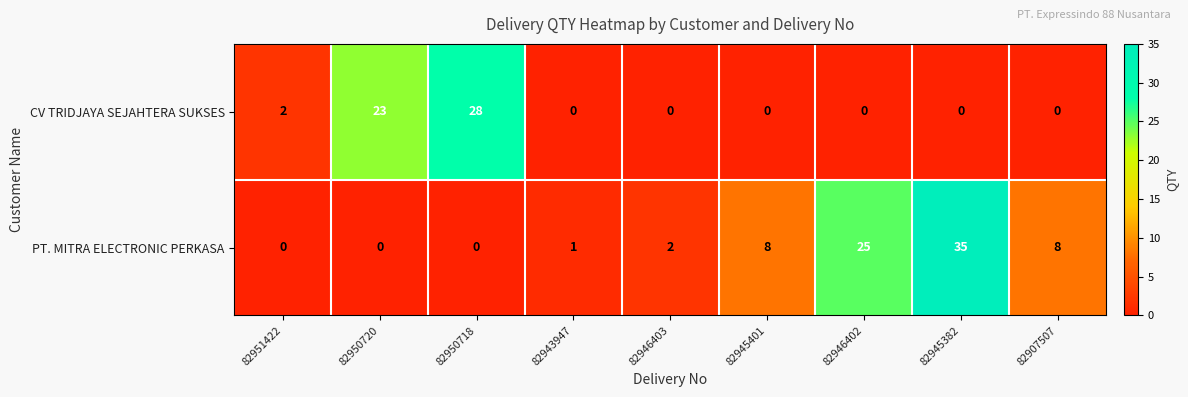

The value of CV TRIDJAYA SEJAHTERA SUKSES at 82950718 is 37. True or false?

False